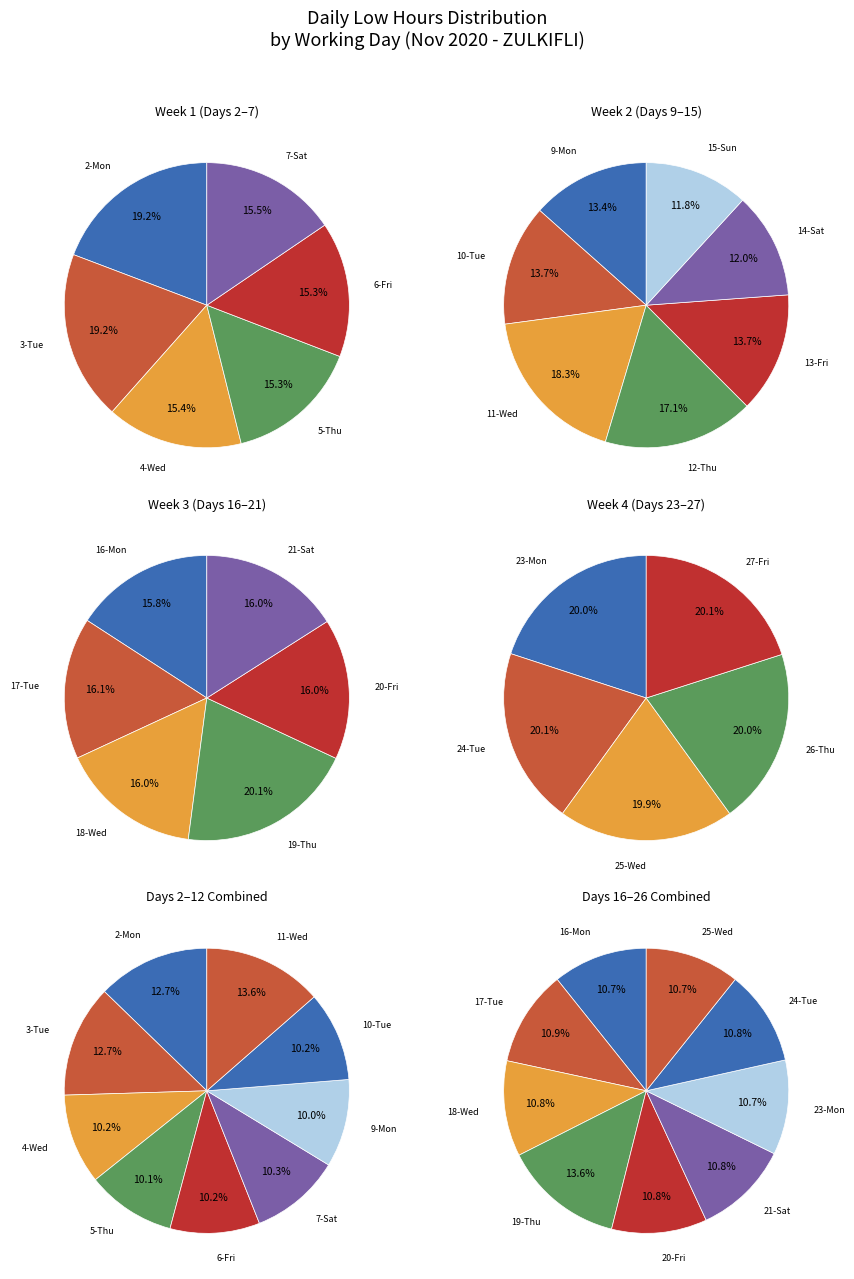

Do 14-Sat and 5-Thu together represent more than half of the pie?

No